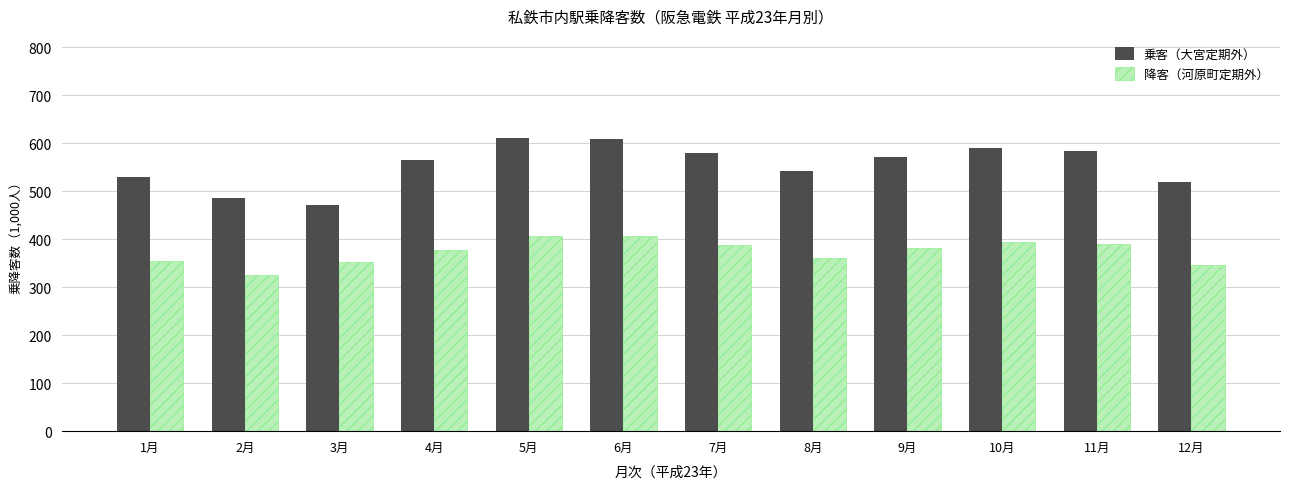

Is it true that 乗客（大宮定期外） equals 196 at 3月?

False